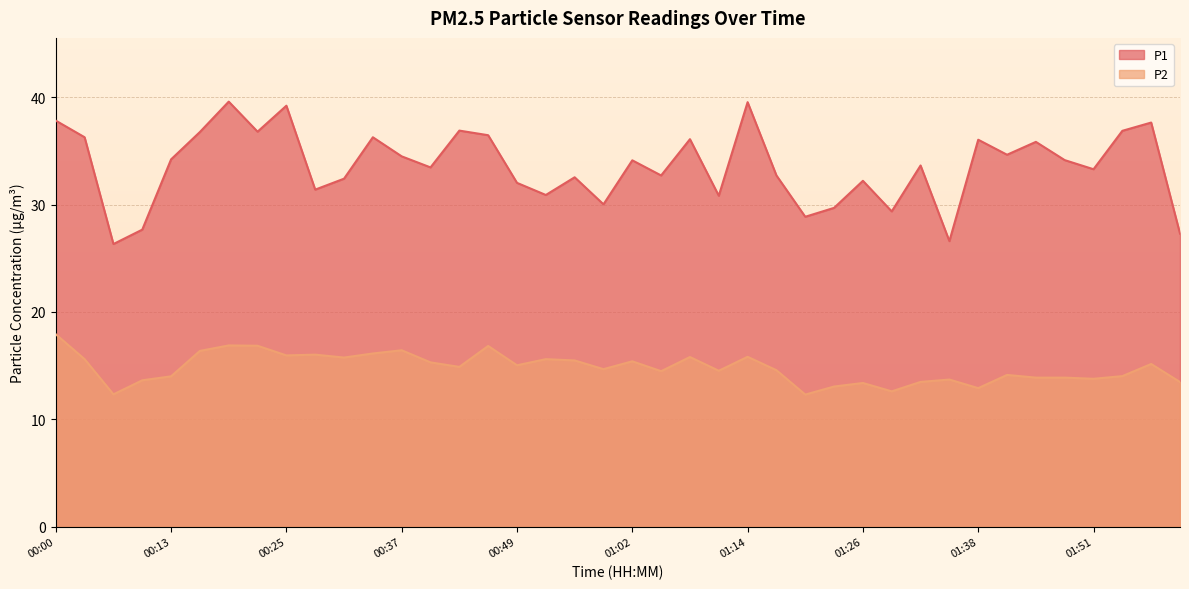

Between 01:51 and 02:00, which series saw the biggest shift?

P1